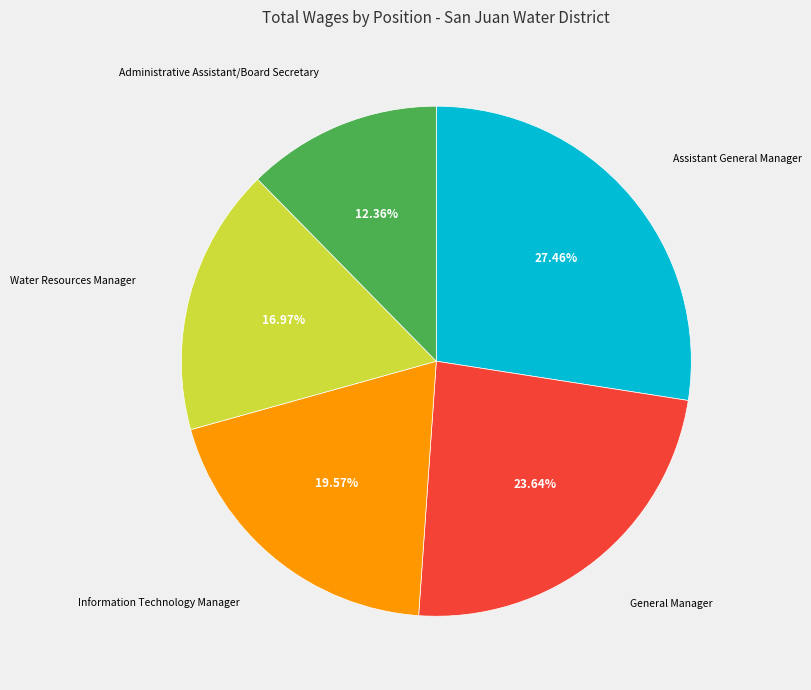

Is it true that Information Technology Manager is 20% of the pie?

True